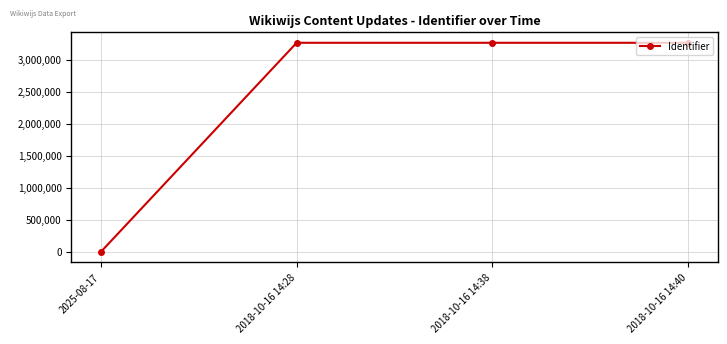

Approximately how many times larger is the value at 2018-10-16 14:40 compared to 2018-10-16 14:28?

1.0